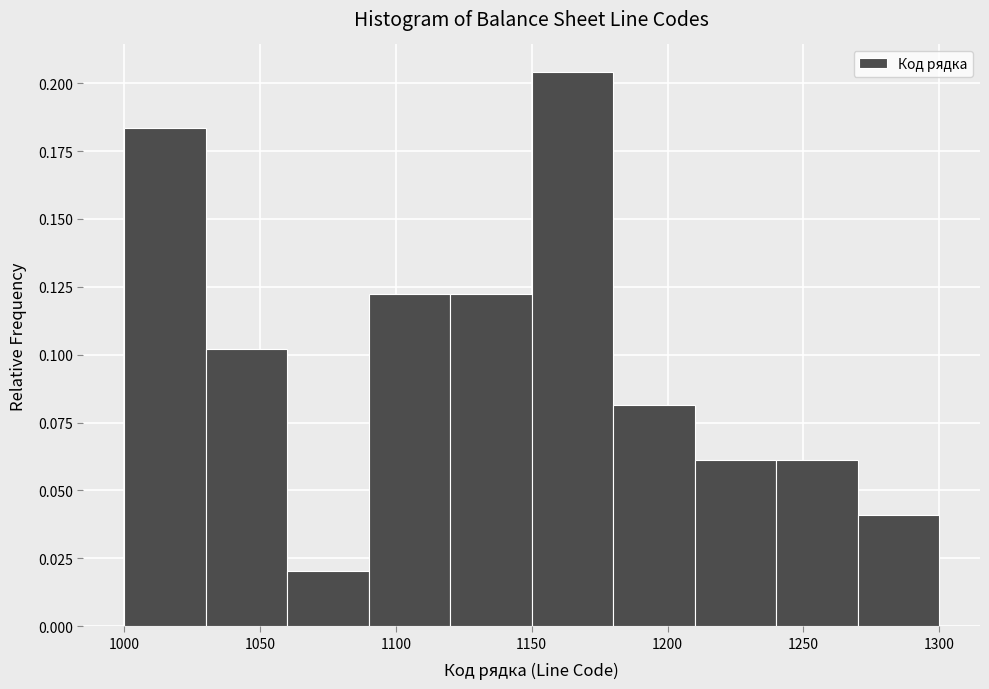

Reading left to right, transcribe this chart: for each bar, give the range it covers on the x-axis and its height. The values are not printed on the chart, so give them approximately, as read against the axis.

1000 to 1030: 0.185
1030 to 1060: 0.100
1060 to 1090: 0.020
1090 to 1120: 0.120
1120 to 1150: 0.120
1150 to 1180: 0.205
1180 to 1210: 0.080
1210 to 1240: 0.060
1240 to 1270: 0.060
1270 to 1300: 0.040